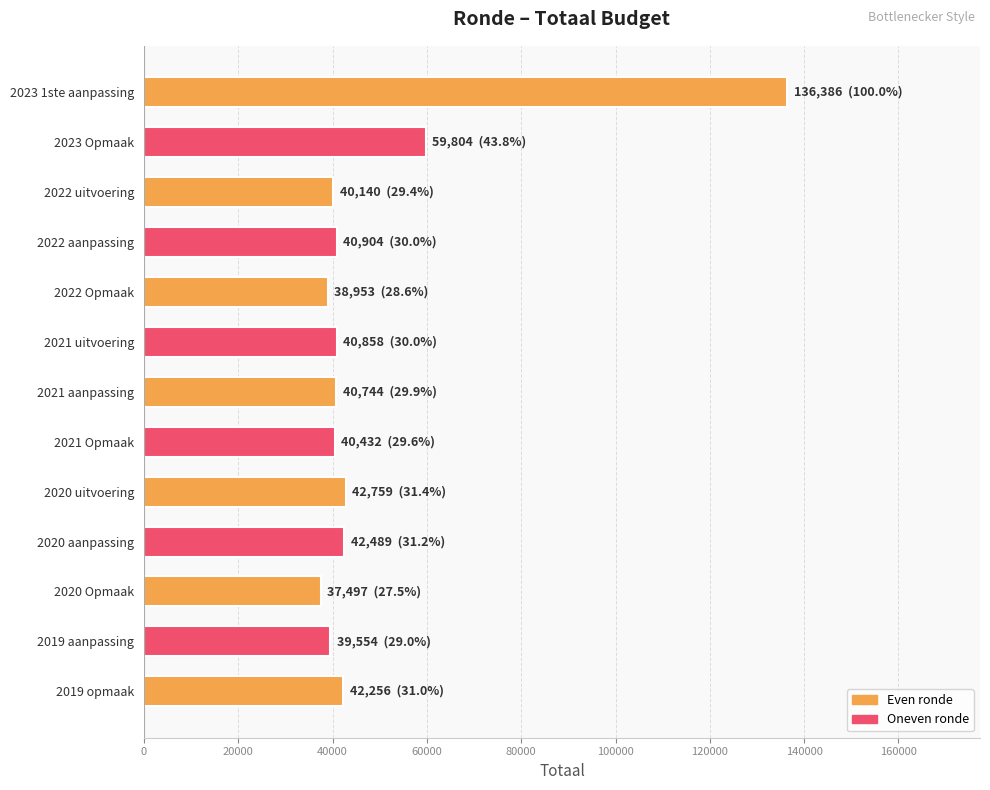

The value at 2021 uitvoering is 56458. True or false?

False